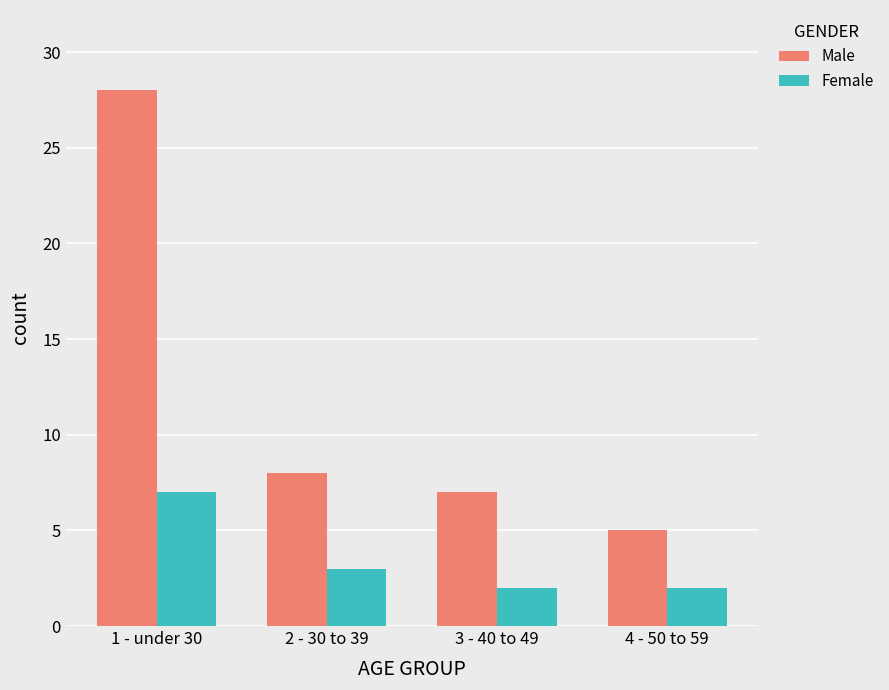

Which series has the largest total across all categories?

Male